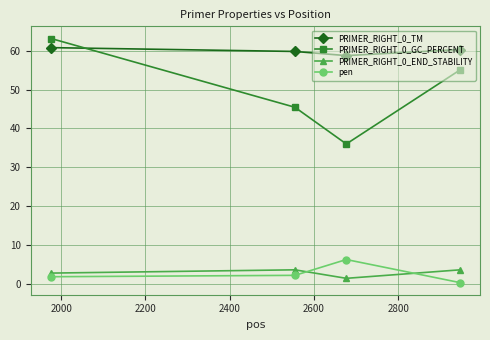

How many interior local valleys does the PRIMER_RIGHT_0_TM series have?

1